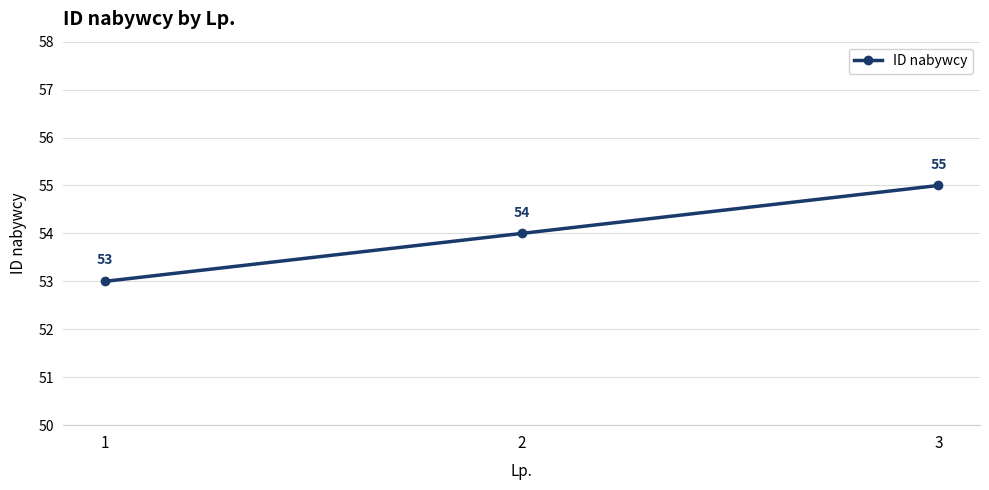

Does the chart have visible grid lines?

Yes